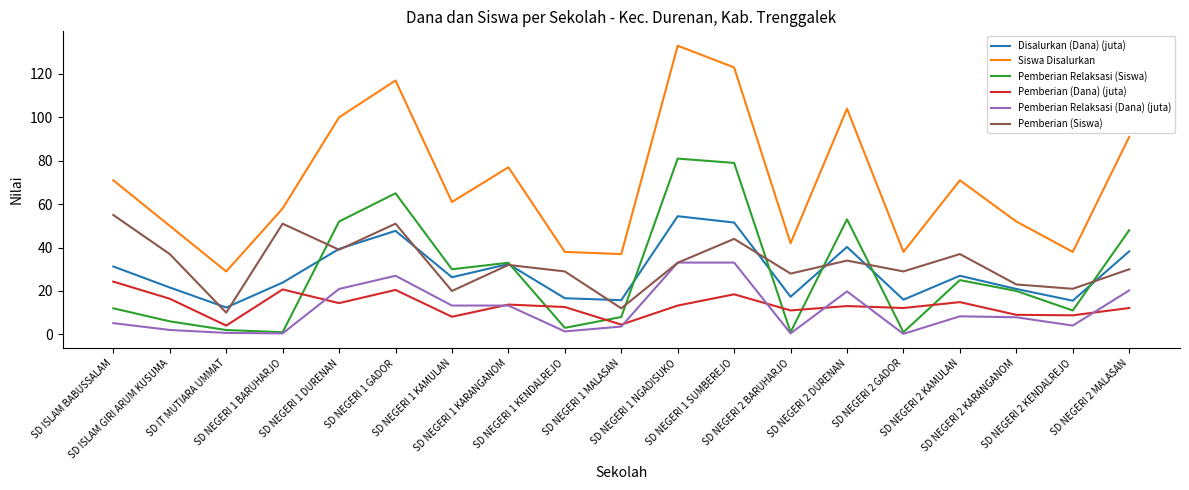

What is the difference between the Disalurkan (Dana) (juta) values at SD ISLAM GIRI ARUM KUSUMA and SD NEGERI 2 BARUHARJO?

4.3